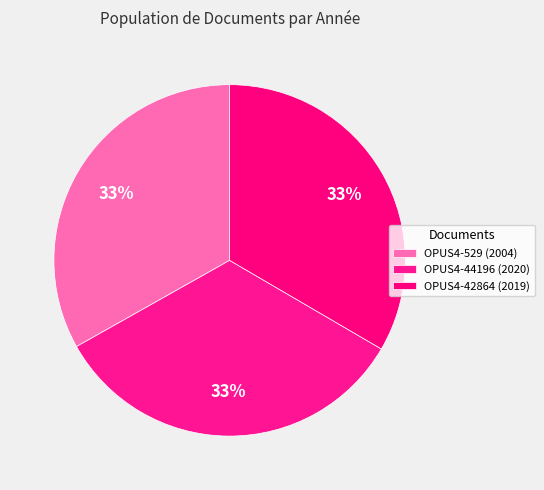

The OPUS4-42864 slice represents 33% of the pie. True or false?

True